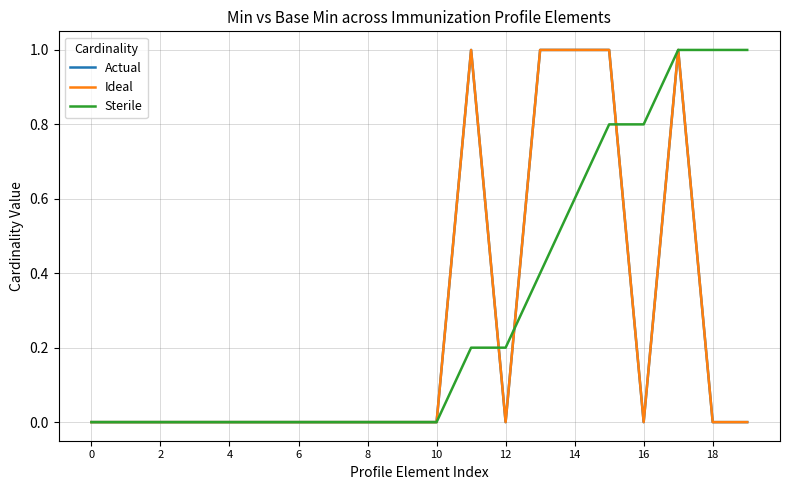

What is the label of the 15th point from the left?

14